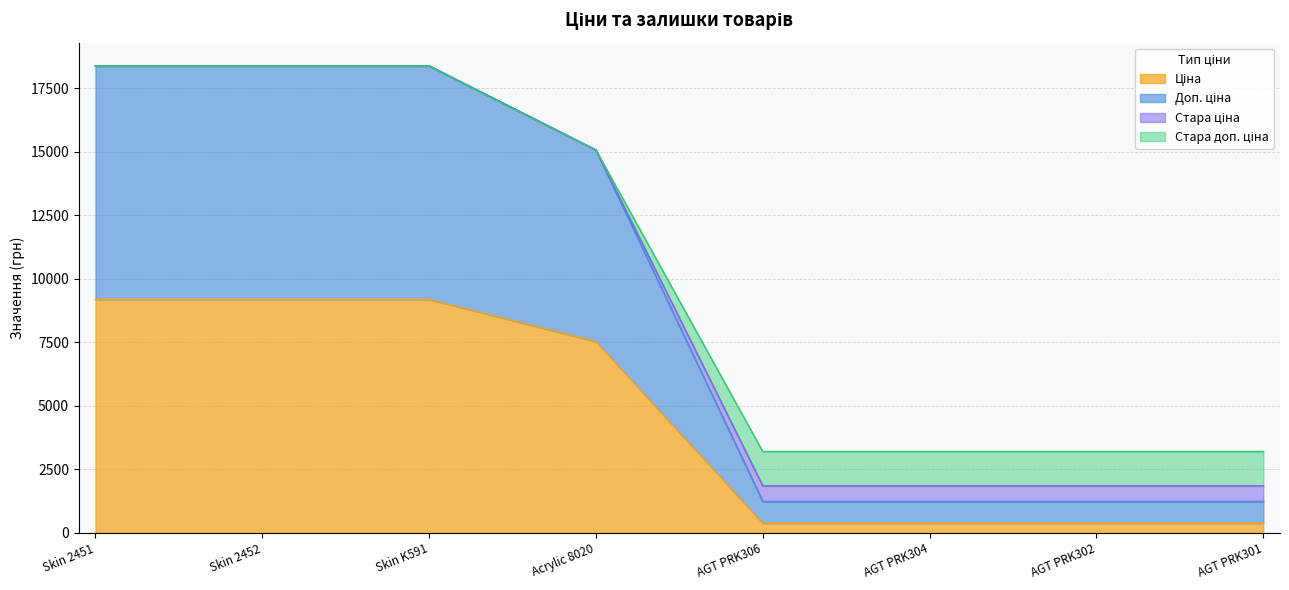

What is the total value across all series at Skin K591?

18371.7